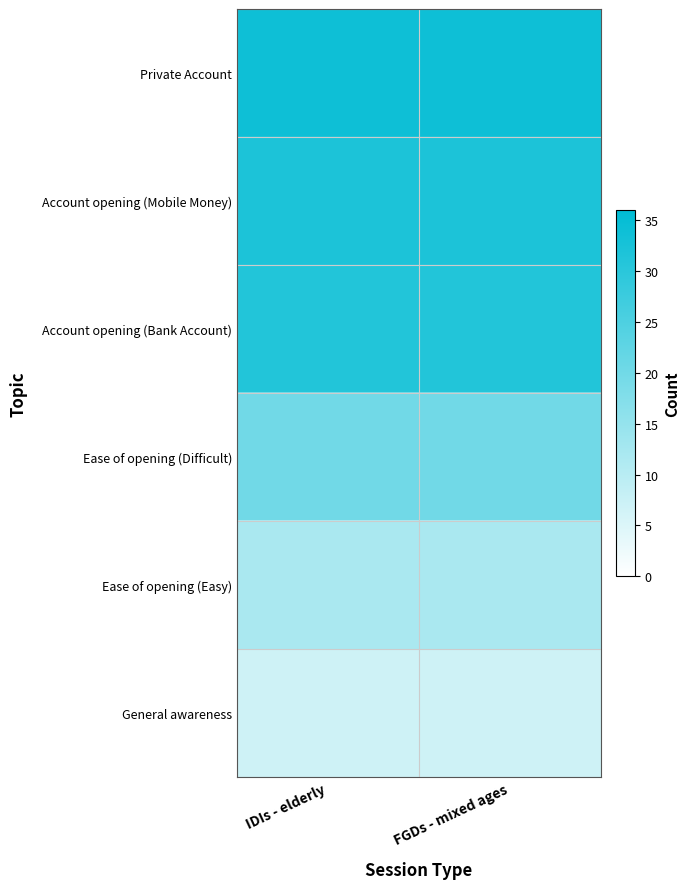

Reading right to left, extract all data points from this chart.

Private Account: FGDs - mixed ages=34	IDIs - elderly=34
Account opening (Mobile Money): FGDs - mixed ages=32	IDIs - elderly=32
Account opening (Bank Account): FGDs - mixed ages=31	IDIs - elderly=31
Ease of opening (Difficult): FGDs - mixed ages=20	IDIs - elderly=20
Ease of opening (Easy): FGDs - mixed ages=12	IDIs - elderly=12
General awareness: FGDs - mixed ages=7	IDIs - elderly=7